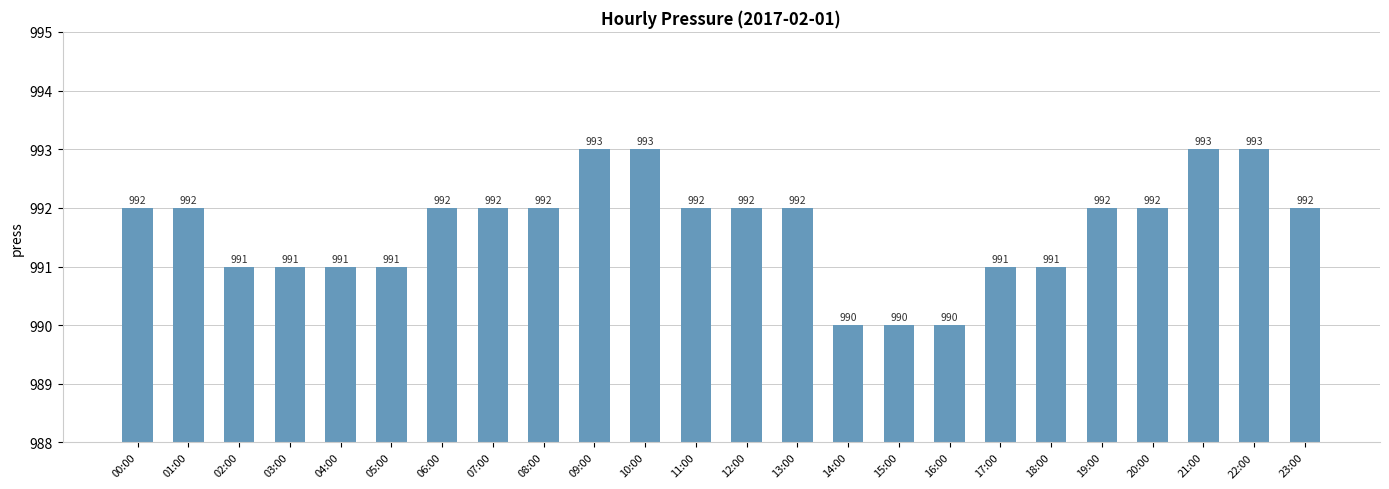

What is the greatest value displayed?

993